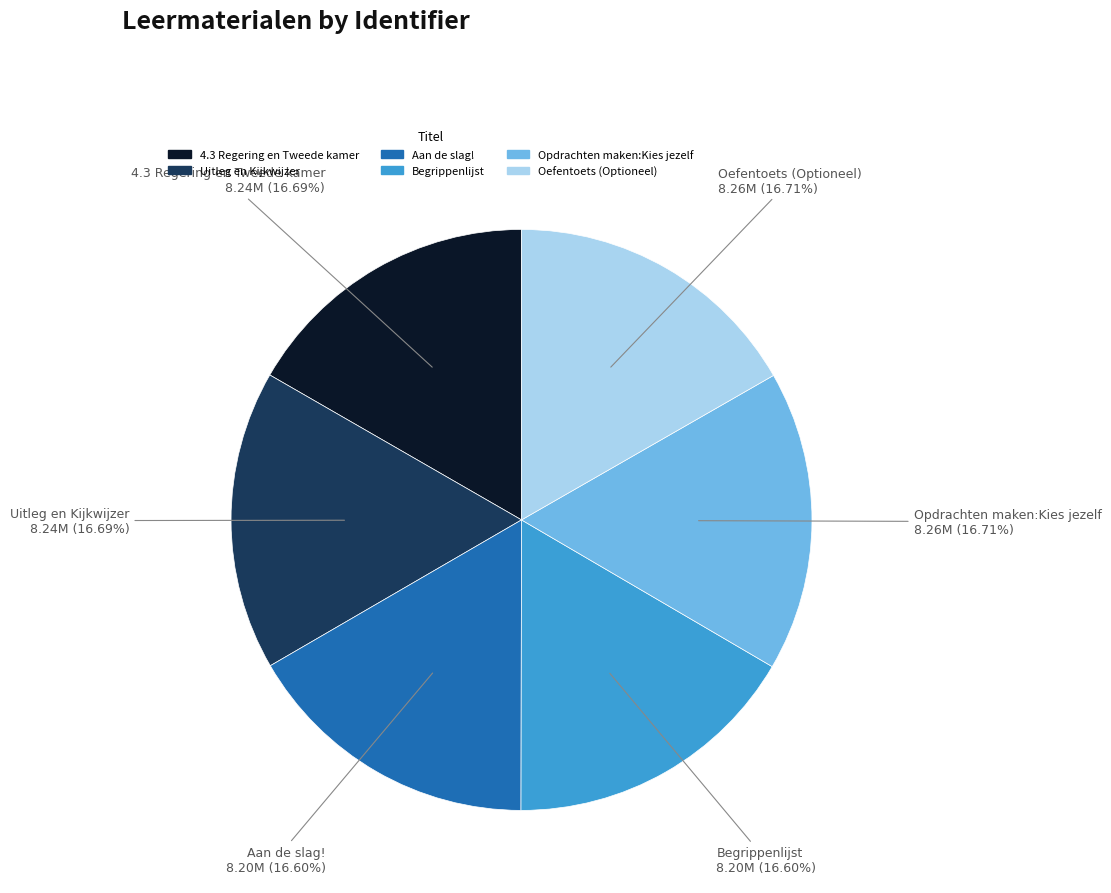

What is the ratio of the value at 4.3 Regering en Tweede kamer to the value at Begrippenlijst?

1.0